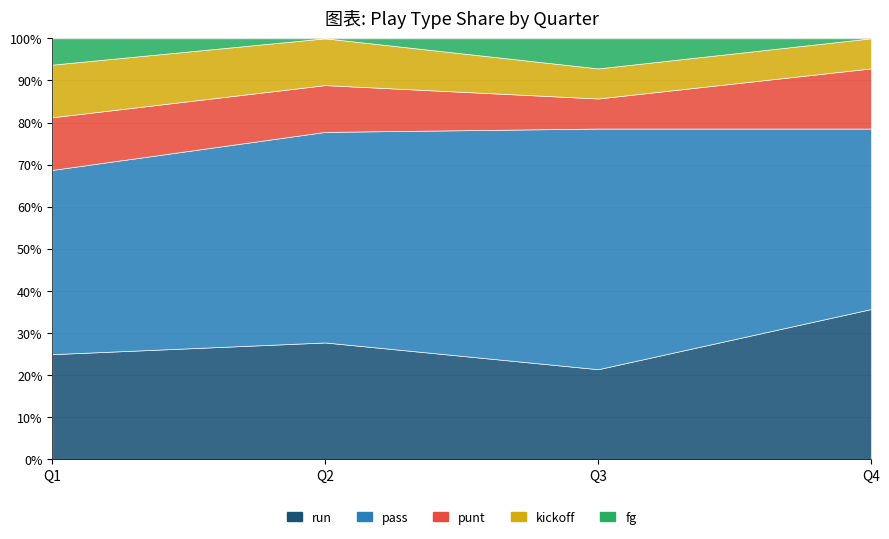

Between Q2 and Q3, which is larger?

Q2